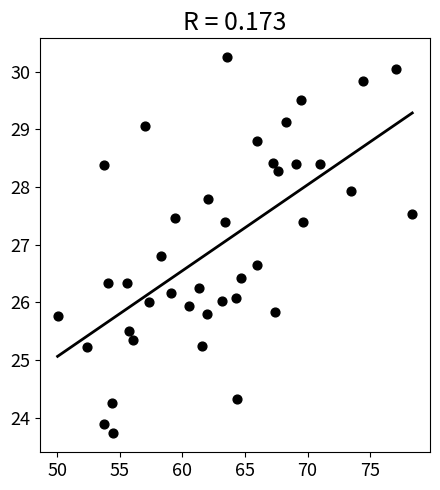

What is the range of X values (max minus min)?

28.3